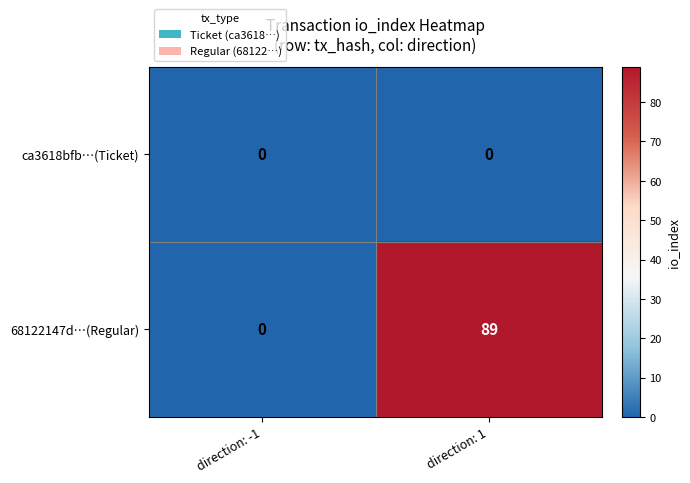

What is the difference between the highest and lowest values at direction: 1?

89